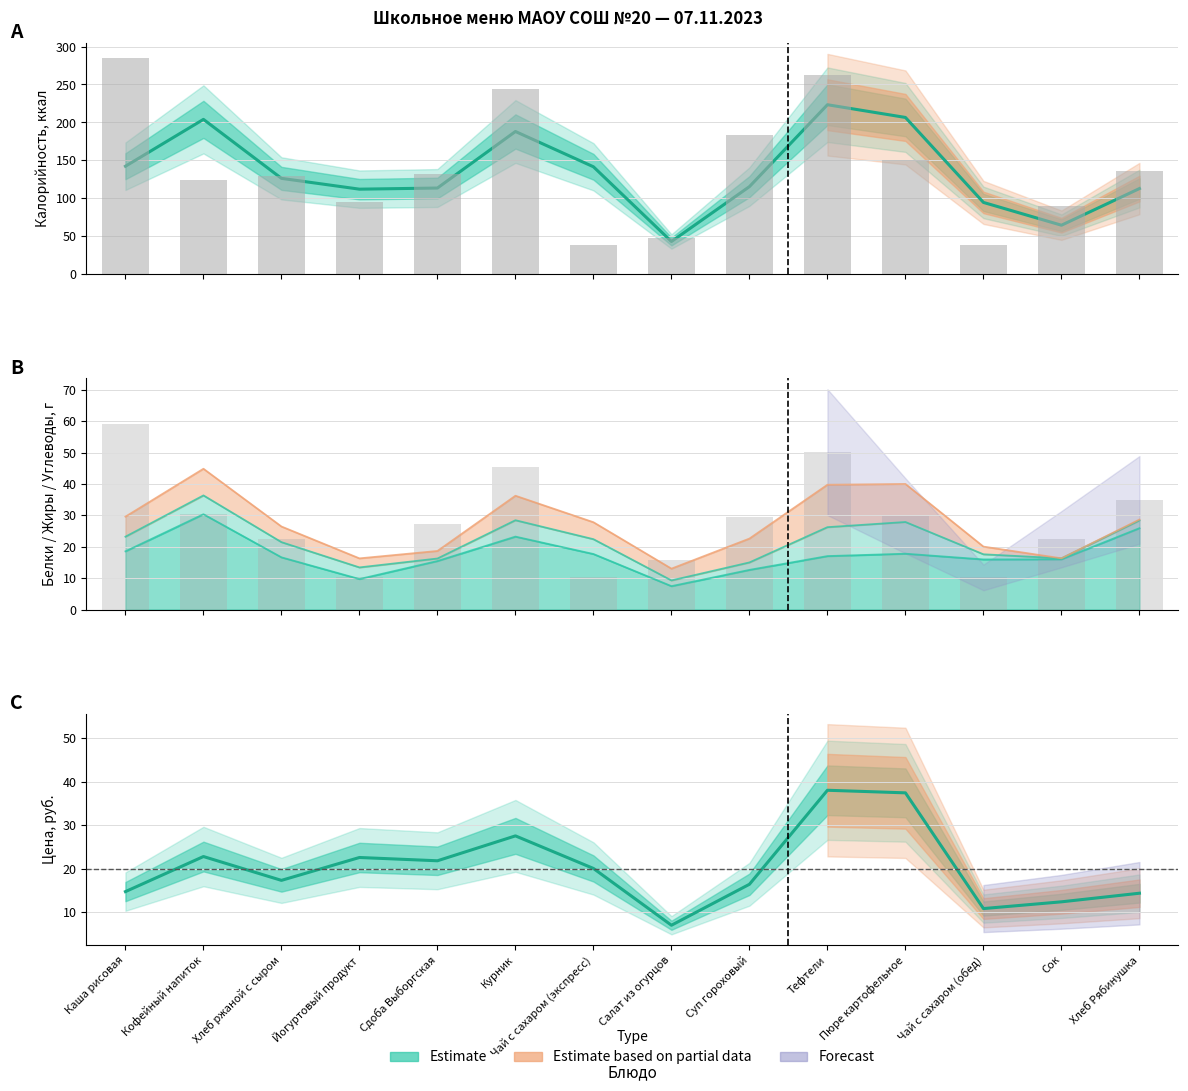

Reading left to right, list all the values displayed in this chart.

Калорийность: 284.4	123.5	129.0	95.0	132.0	244.0	39.0	47.1	183.6	263.0	150.1	39.0	90.0	135.6
Белки: 9.3	2.7	7.0	0.4	1.2	9.2	0.2	3.5	1.3	17.1	3.1	0.2	0.4	4.6
Жиры: 12.8	4.2	5.8	0.0	4.8	10.8	0.0	7.5	7.7	19.3	4.9	0.0	0.0	0.5
Углеводы: 37.1	23.6	9.6	9.8	21.1	25.4	10.0	4.9	20.4	13.7	21.9	10.0	22.0	29.8
Цена: 29.4	16.1	18.5	26.6	17.0	38.1	2.0	12.0	20.8	55.2	19.6	2.0	22.8	6.0